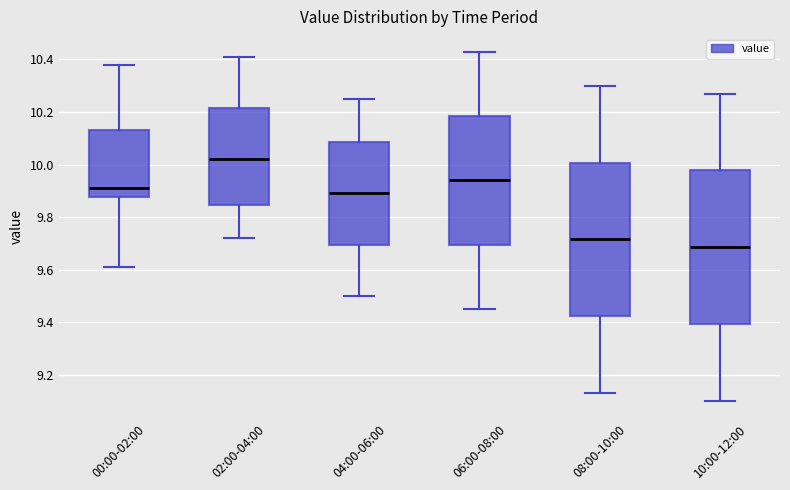

Which box has the highest median line?

02:00-04:00